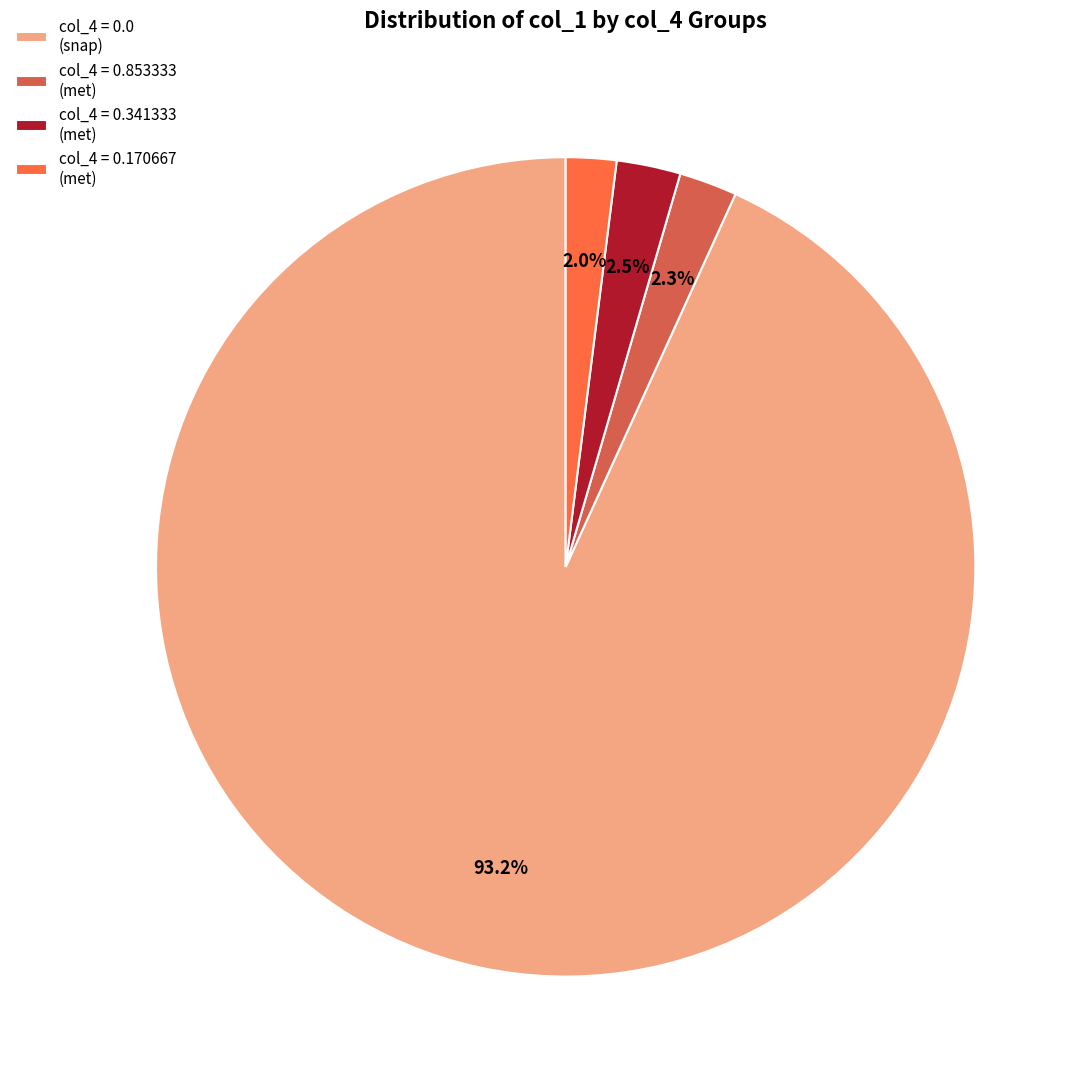

Which slice is the largest?

col_4 = 0.0 (snap)